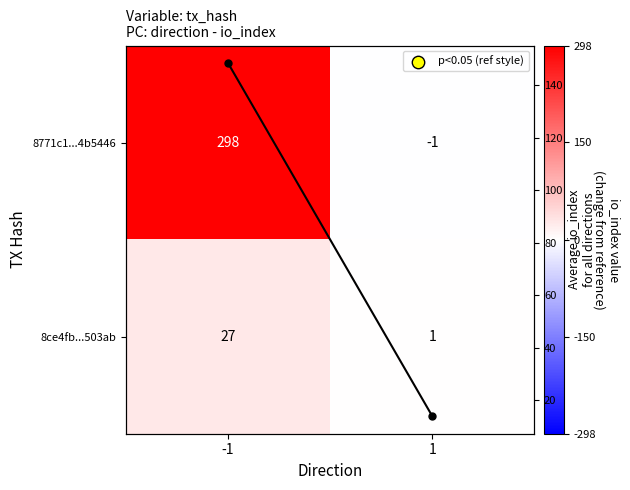

At which category is the sum across all series the highest?

-1